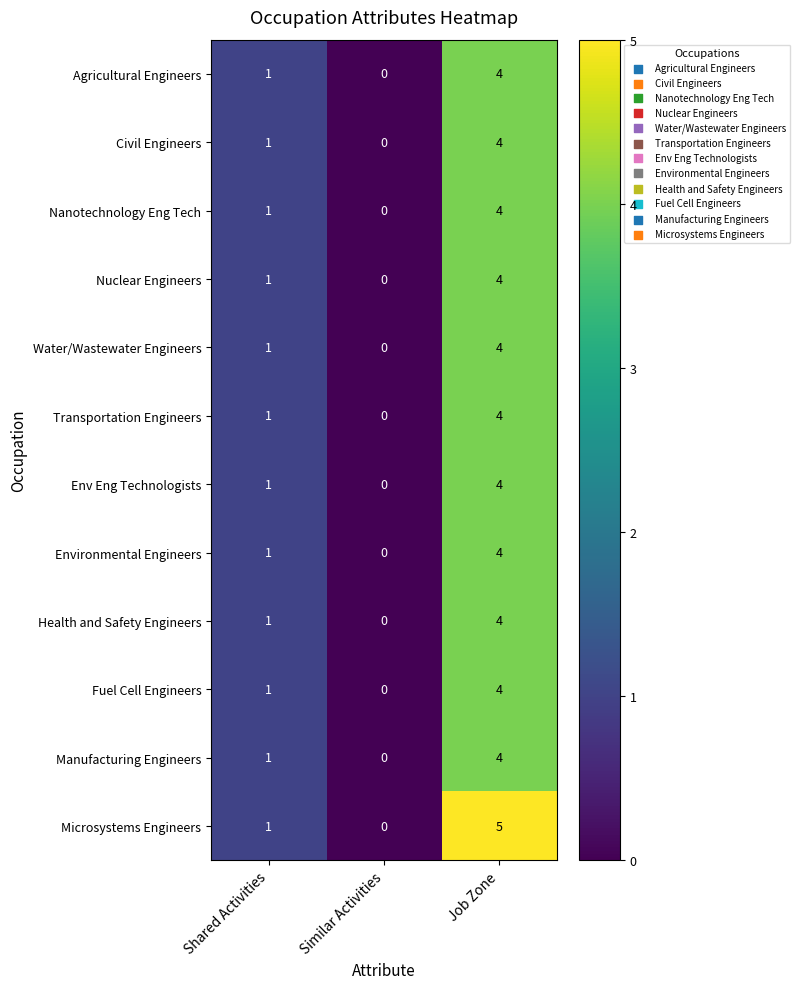

Count the Nanotechnology Eng Tech values in the range 0 to 4.

3